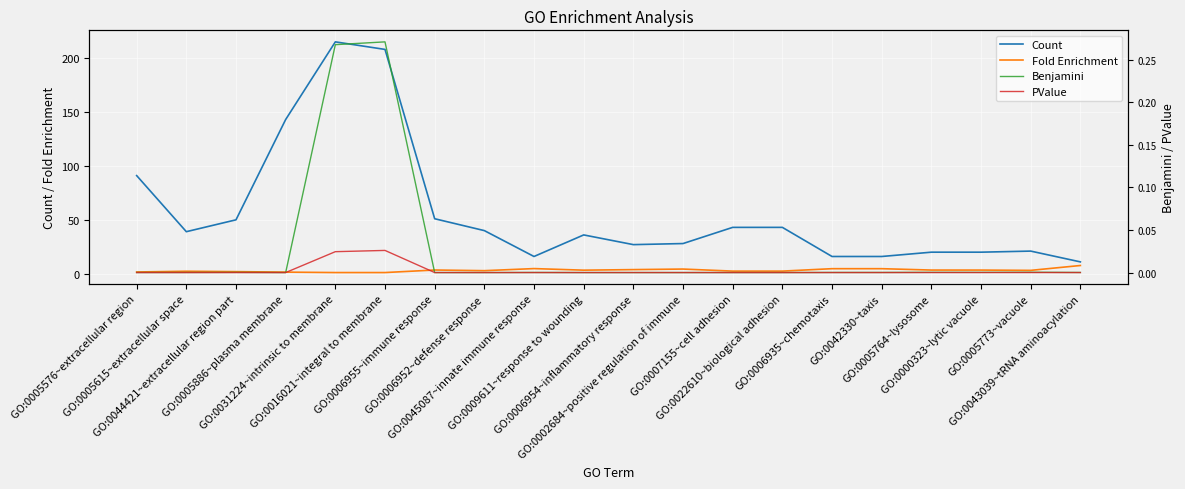

What is the highest value of the Fold Enrichment series?

7.6